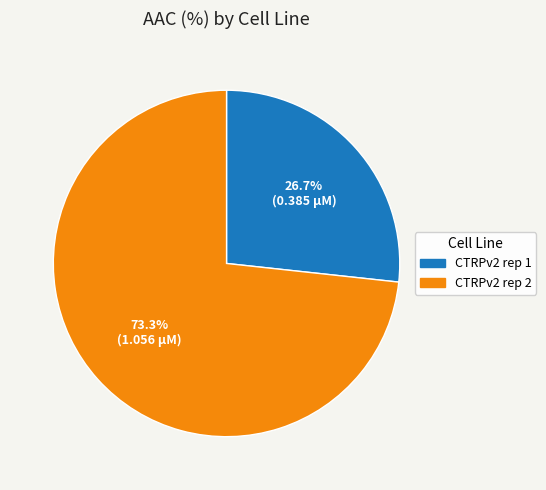

What is the smallest slice in the pie chart?

CTRPv2 rep 1